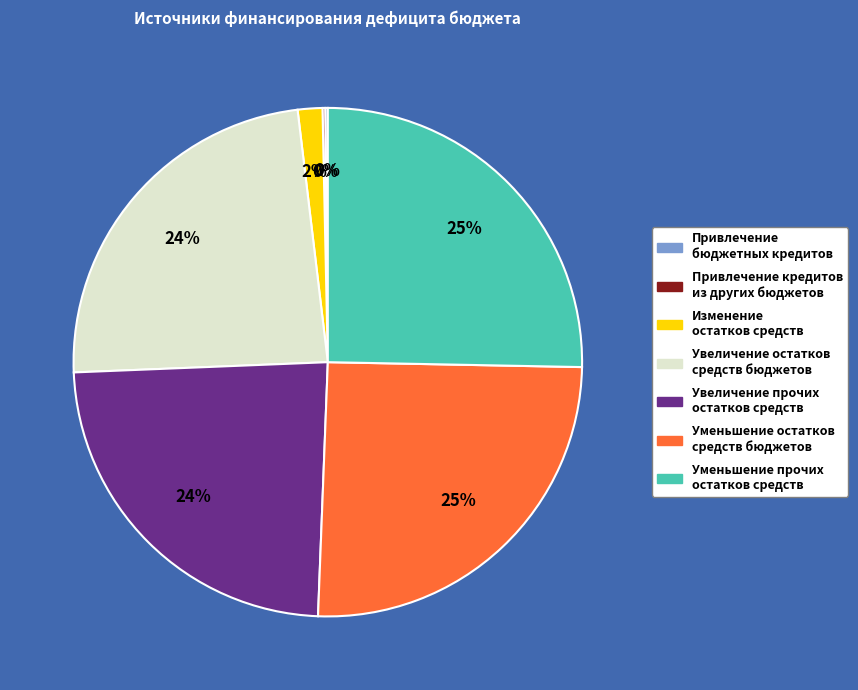

Is it true that Увеличение прочих остатков средств is 24% of the pie?

True